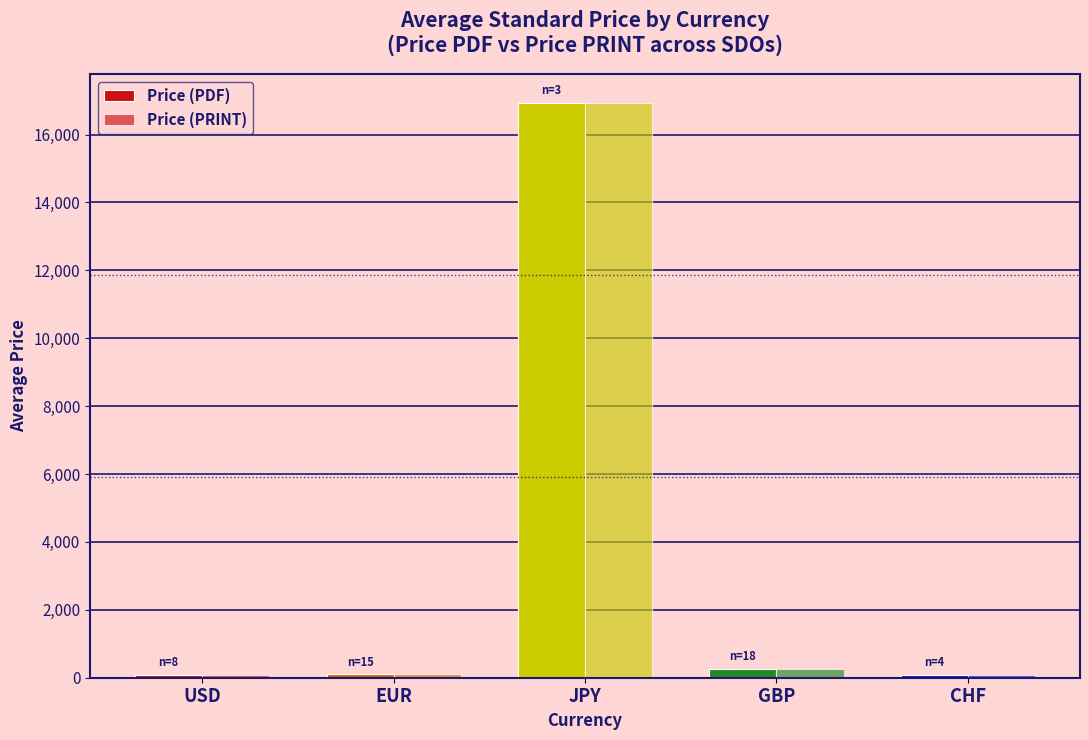

Are the bars horizontal?

No